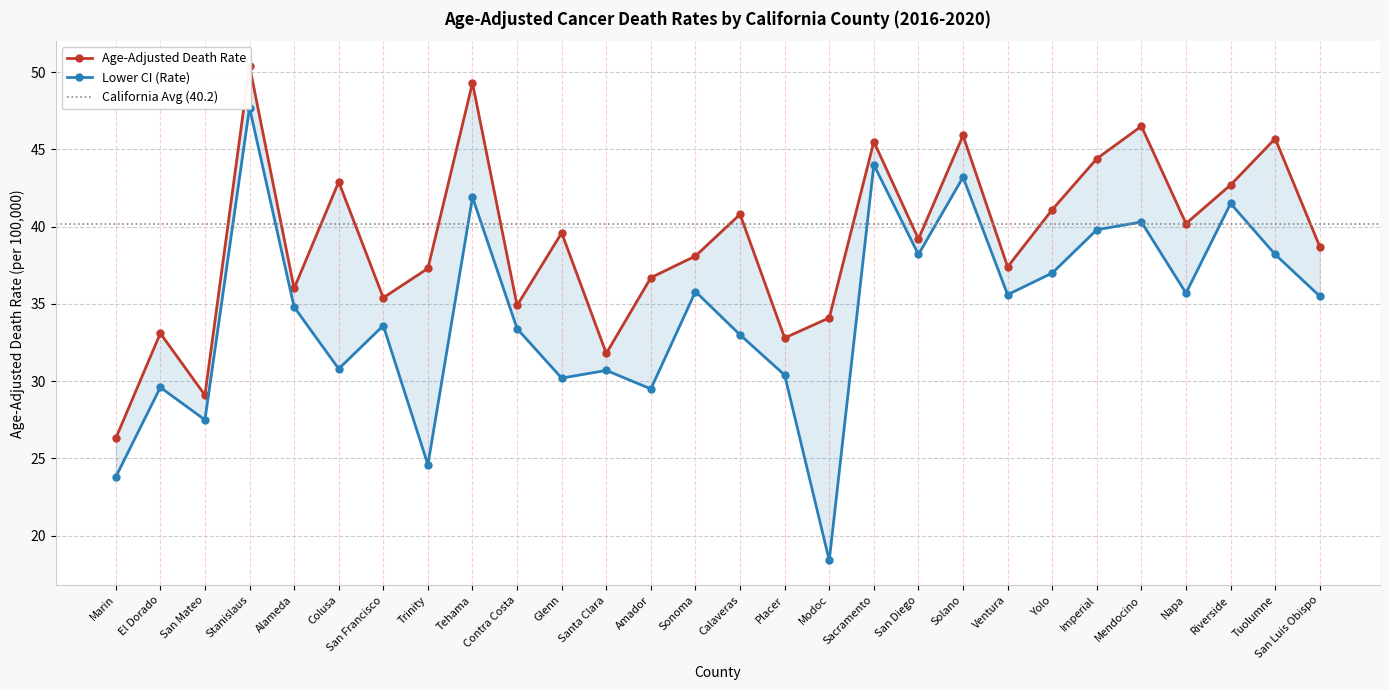

Reading left to right, what are all the values shown in this chart?

Age-Adjusted Death Rate: 26.3	33.1	29.1	50.4	36.0	42.9	35.4	37.3	49.3	34.9	39.6	31.8	36.7	38.1	40.8	32.8	34.1	45.5	39.2	45.9	37.4	41.1	44.4	46.5	40.2	42.7	45.7	38.7
Lower CI (Rate): 23.8	29.6	27.5	47.7	34.8	30.8	33.6	24.6	41.9	33.4	30.2	30.7	29.5	35.8	33.0	30.4	18.4	44.0	38.2	43.2	35.6	37.0	39.8	40.3	35.7	41.5	38.2	35.5